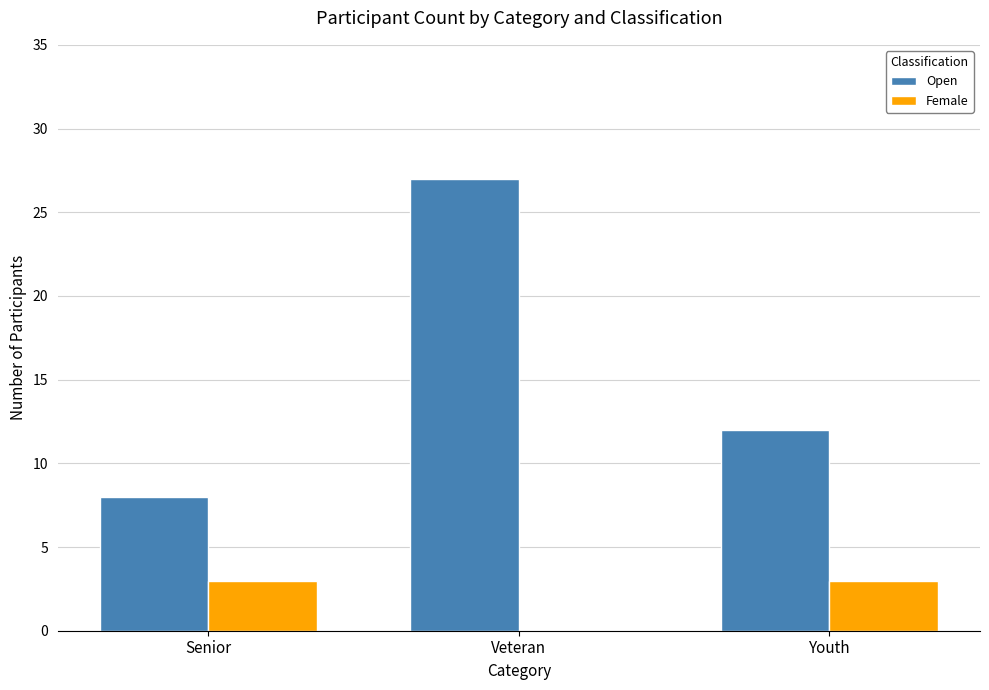

Which series changed the most between Senior and Youth?

Open